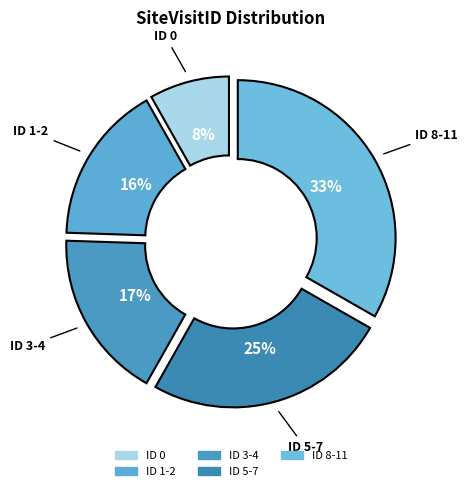

How many slices are in this pie chart?

5